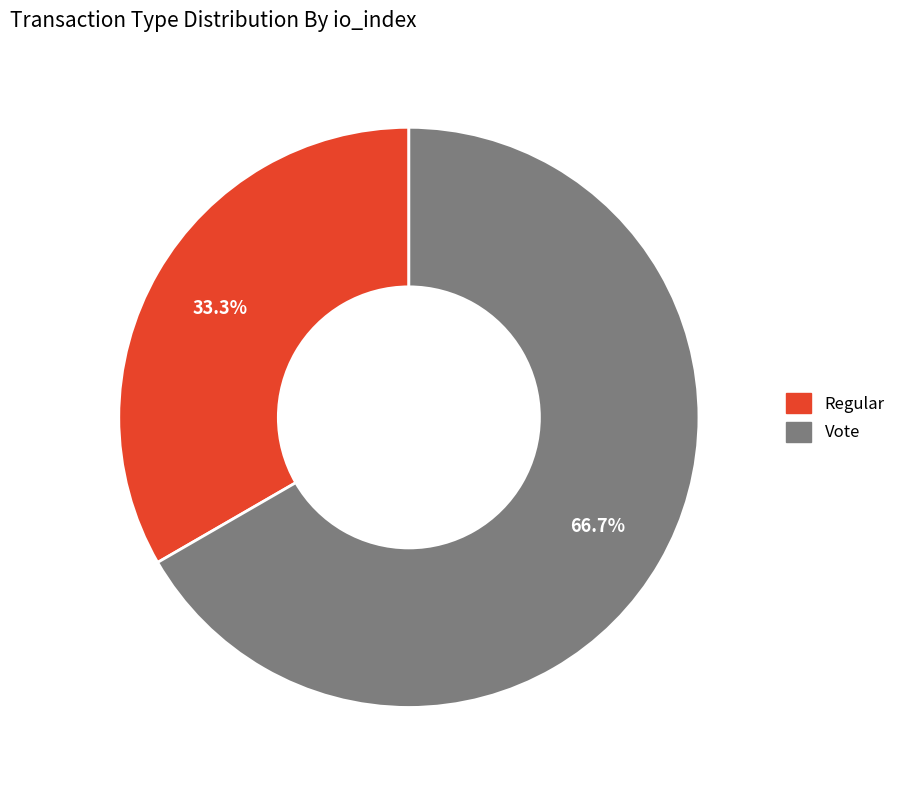

How many slices are in this pie chart?

2